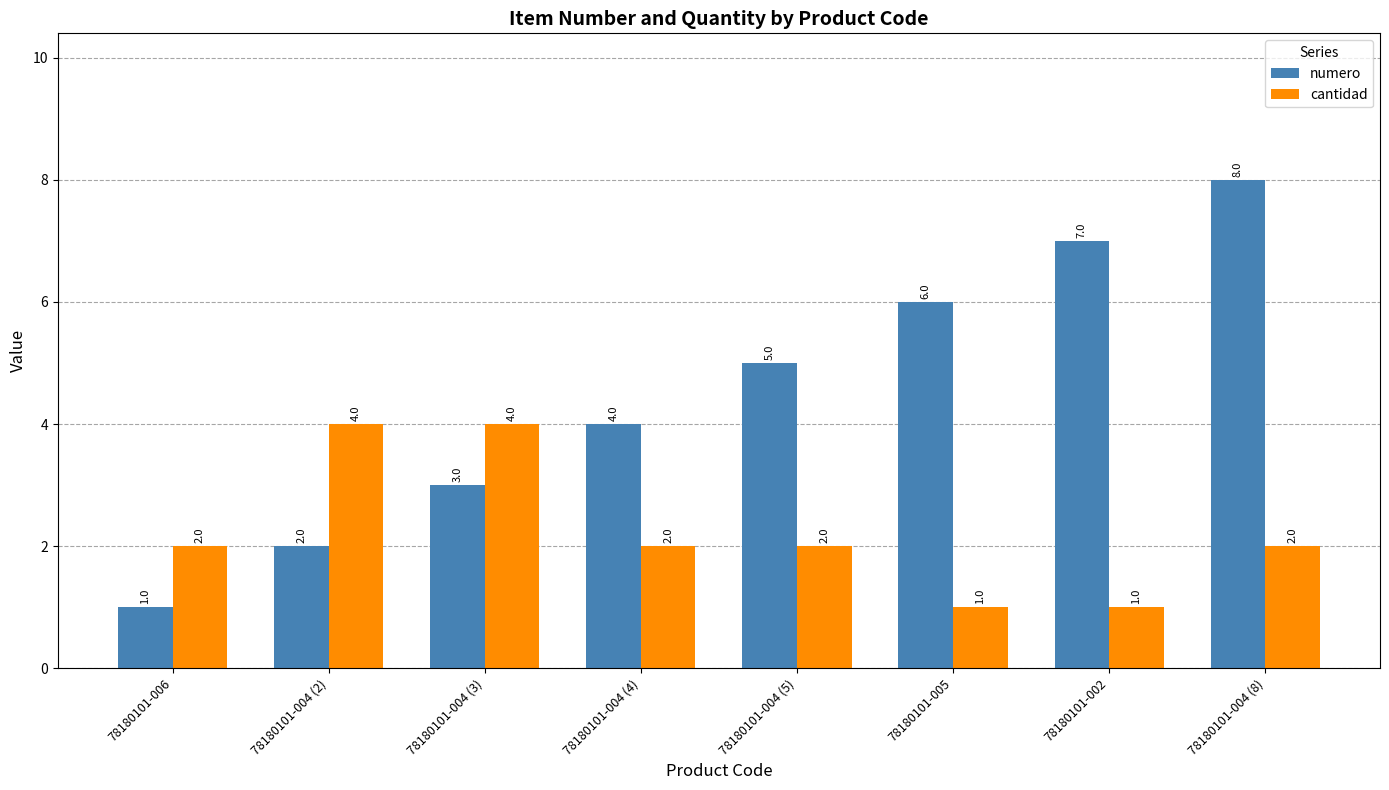

At which category is the sum across all series the highest?

78180101-004 (8)